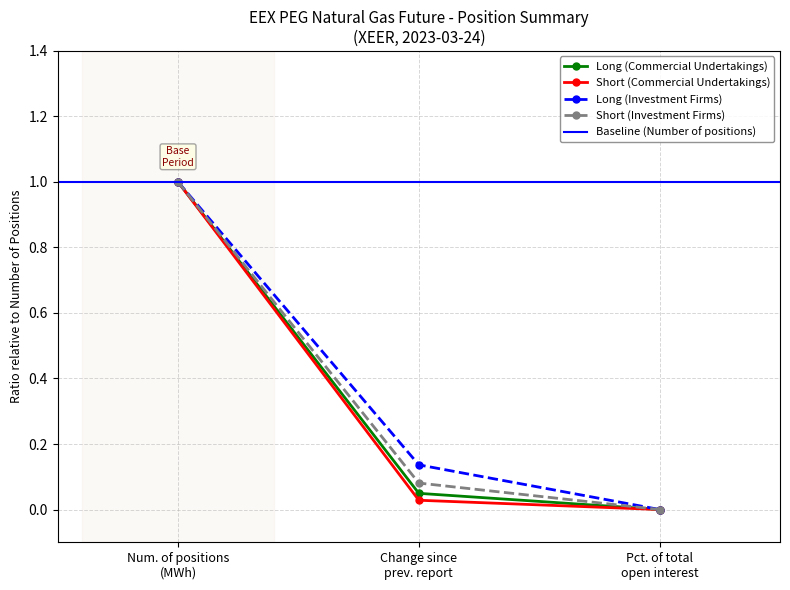

List the series in order of their peak value, highest first.

Long (Commercial Undertakings), Short (Commercial Undertakings), Long (Investment Firms), Short (Investment Firms)